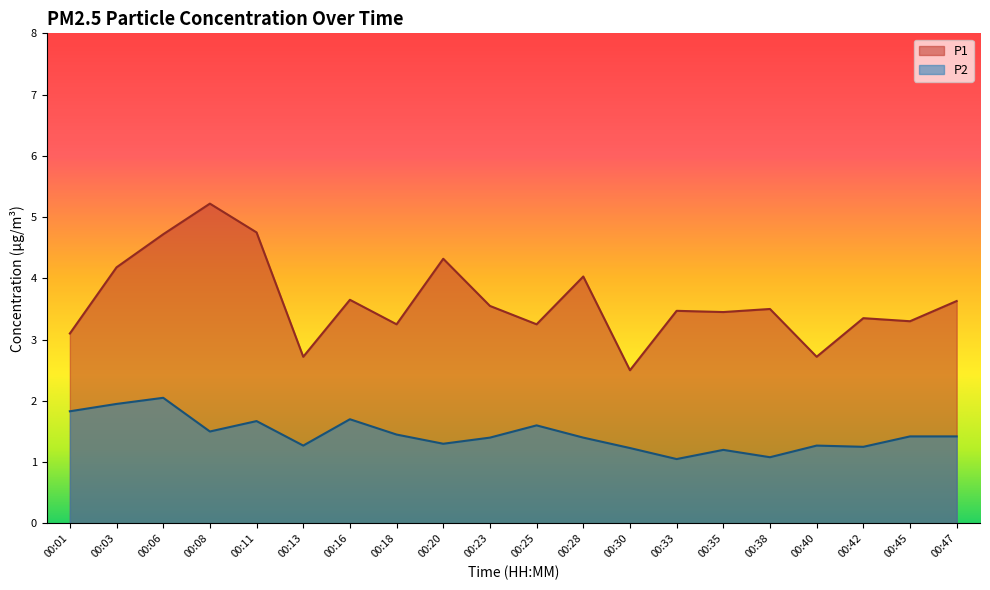

Rank the categories by P2 value from lowest to highest.

00:33, 00:38, 00:35, 00:30, 00:42, 00:13, 00:40, 00:20, 00:23, 00:28, 00:45, 00:47, 00:18, 00:08, 00:25, 00:11, 00:16, 00:01, 00:03, 00:06